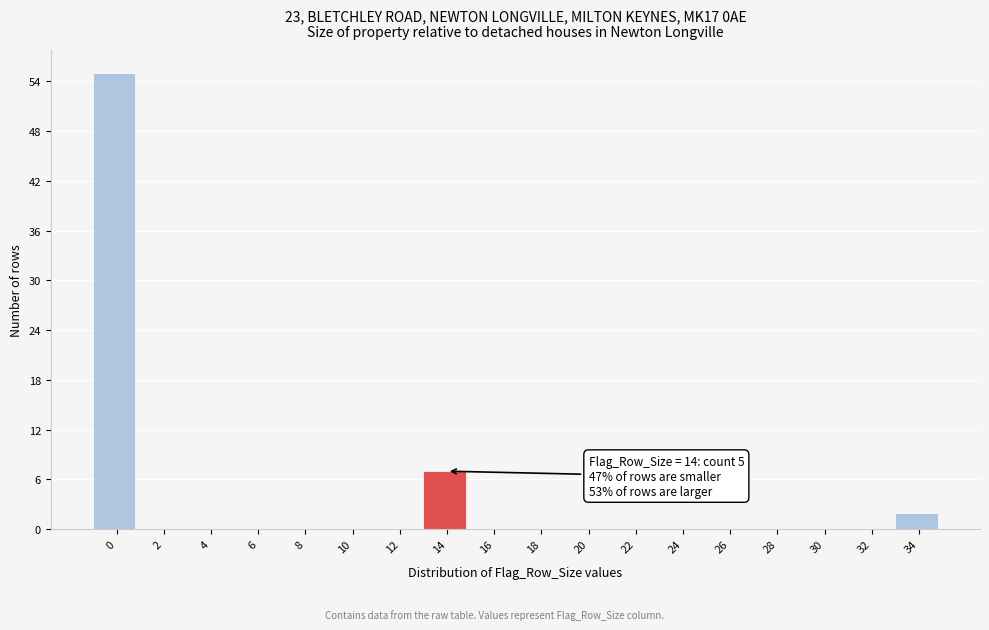

Reading left to right, what are all the values shown in this chart?

0=55	2=0	4=0	6=0	8=0	10=0	12=0	14=7	16=0	18=0	20=0	22=0	24=0	26=0	28=0	30=0	32=0	34=2